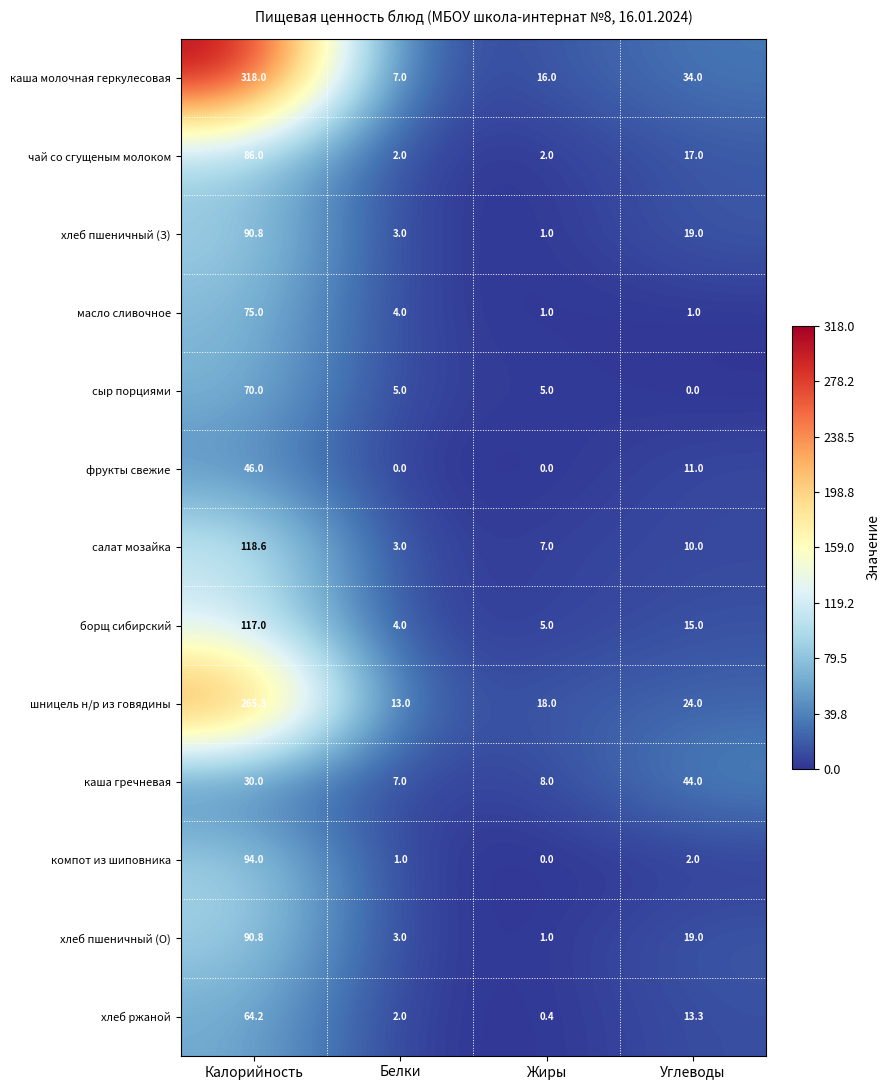

The value of масло сливочное at Белки is 6.8. True or false?

False